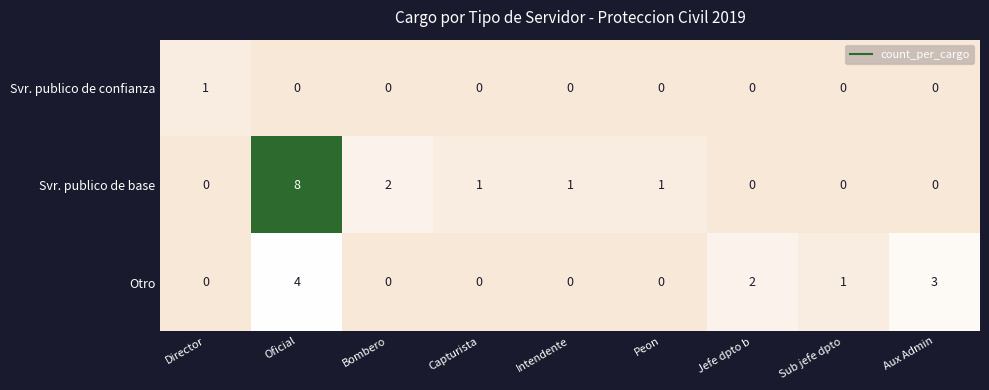

Reading right to left, transcribe all the data shown in this chart.

Svr. publico de confianza: Aux Admin=0	Sub jefe dpto=0	Jefe dpto b=0	Peon=0	Intendente=0	Capturista=0	Bombero=0	Oficial=0	Director=1
Svr. publico de base: Aux Admin=0	Sub jefe dpto=0	Jefe dpto b=0	Peon=1	Intendente=1	Capturista=1	Bombero=2	Oficial=8	Director=0
Otro: Aux Admin=3	Sub jefe dpto=1	Jefe dpto b=2	Peon=0	Intendente=0	Capturista=0	Bombero=0	Oficial=4	Director=0